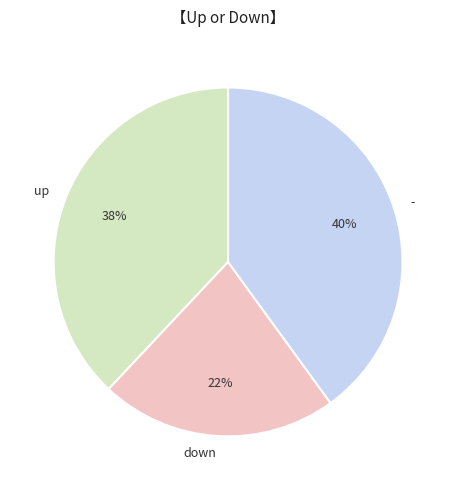

To the nearest percent, what is the difference between the largest and smallest slice percentages?

18%